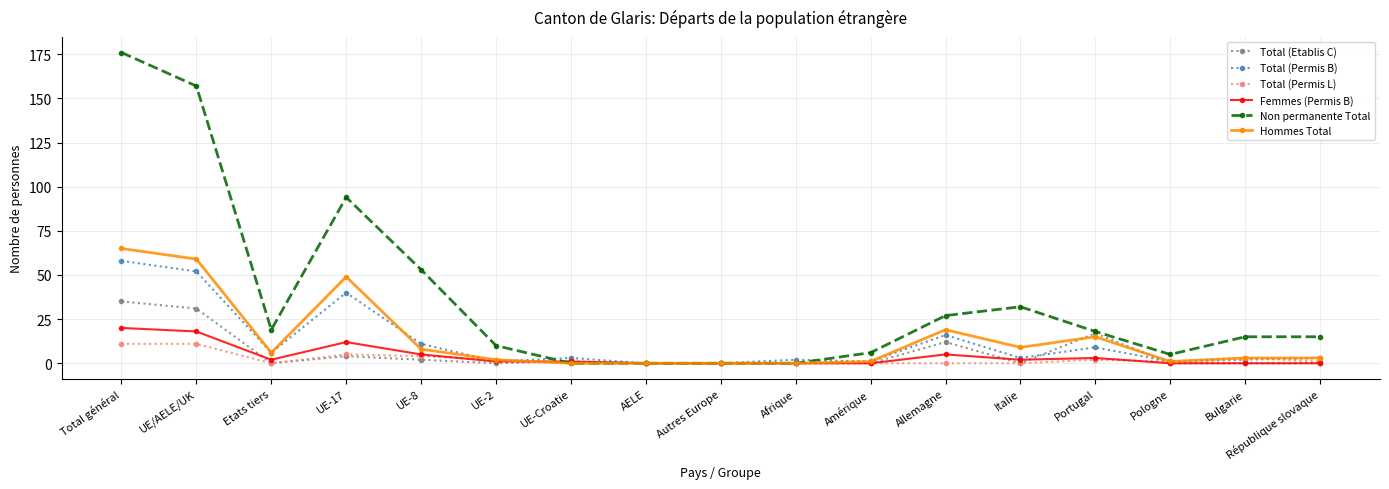

Count the number of data series in this chart.

6